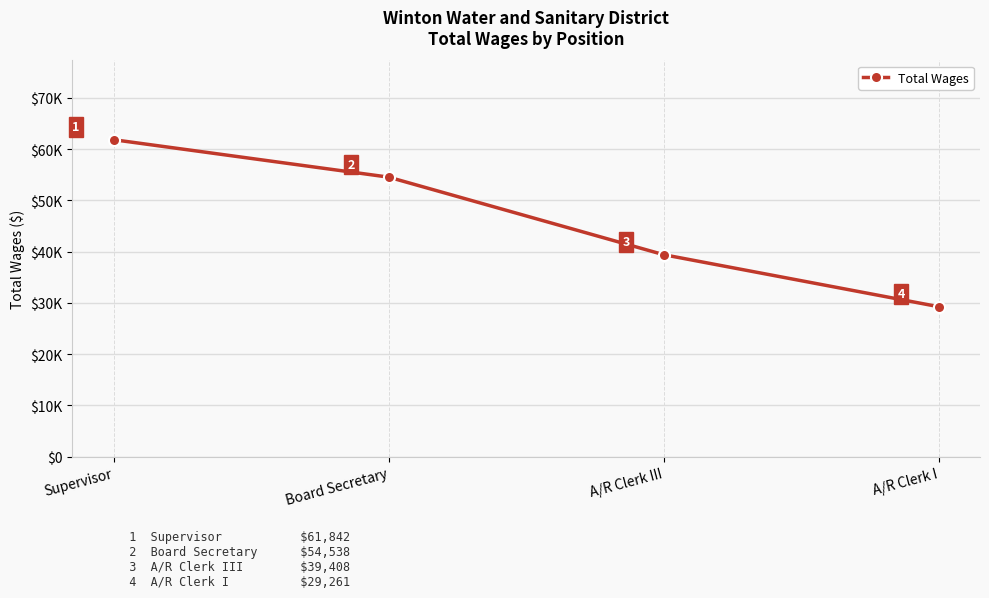

Rank the categories by value from highest to lowest.

Supervisor, Board Secretary, A/R Clerk III, A/R Clerk I